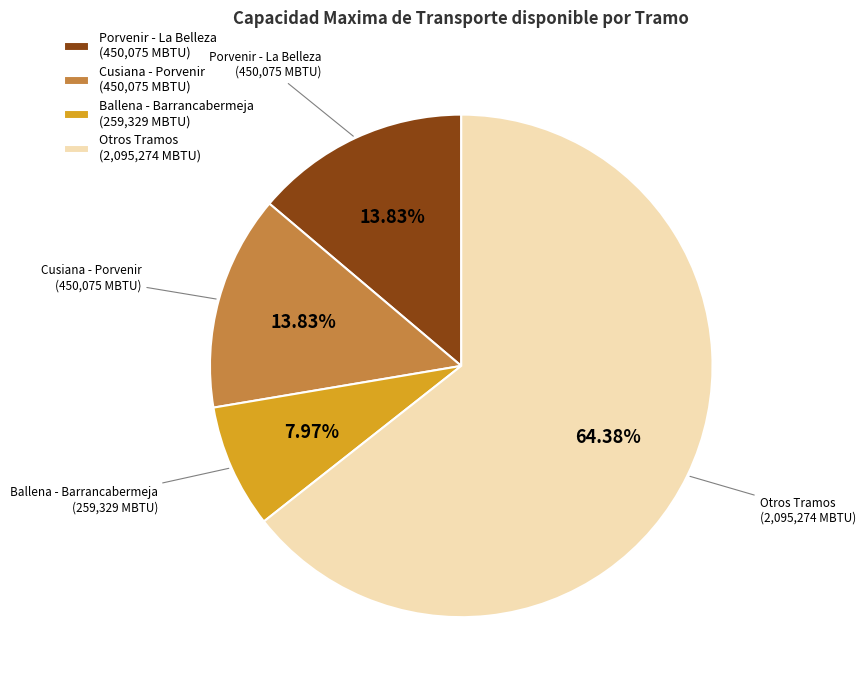

Which slice is the smallest?

Ballena - Barrancabermeja (259,329 MBTU)